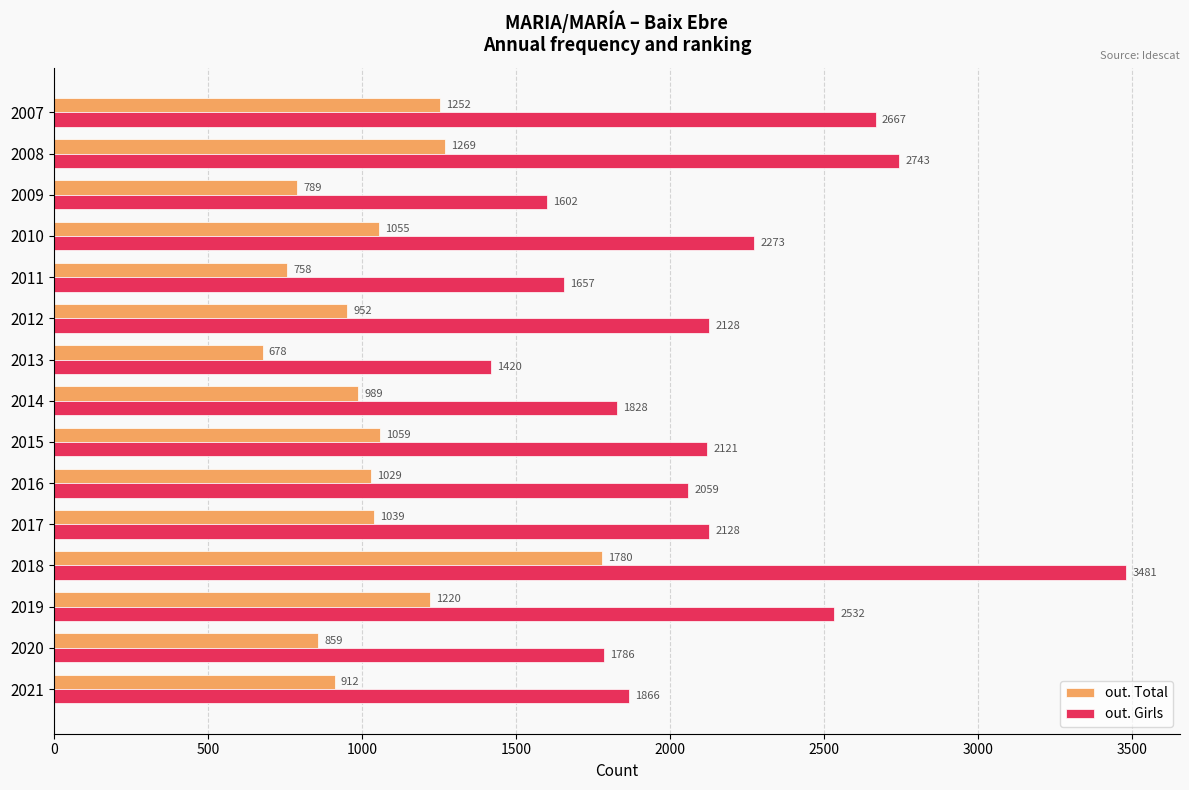

List the series in order of their peak value, lowest first.

out. Total, out. Girls